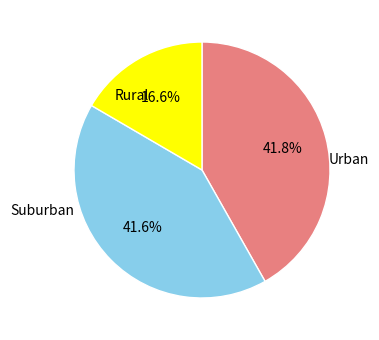

To the nearest percent, what is the average slice percentage?

33%